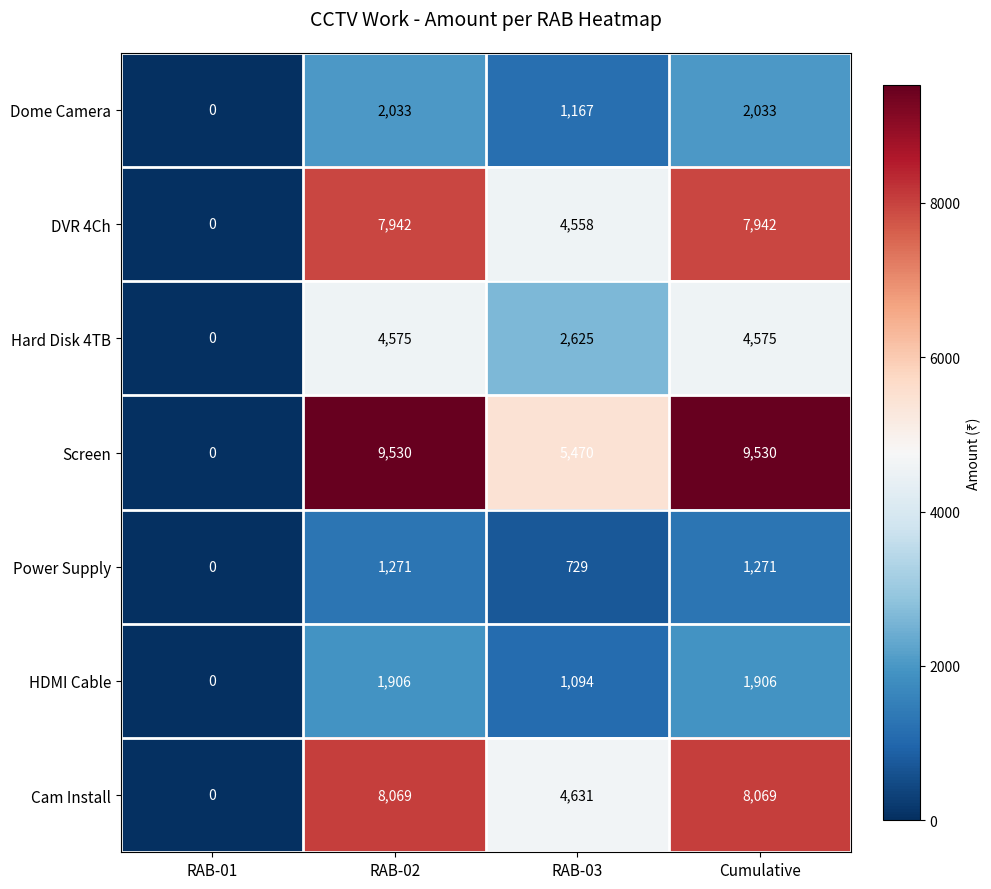

List the series in order of their peak value, highest first.

Screen, Cam Install, DVR 4Ch, Hard Disk 4TB, Dome Camera, HDMI Cable, Power Supply